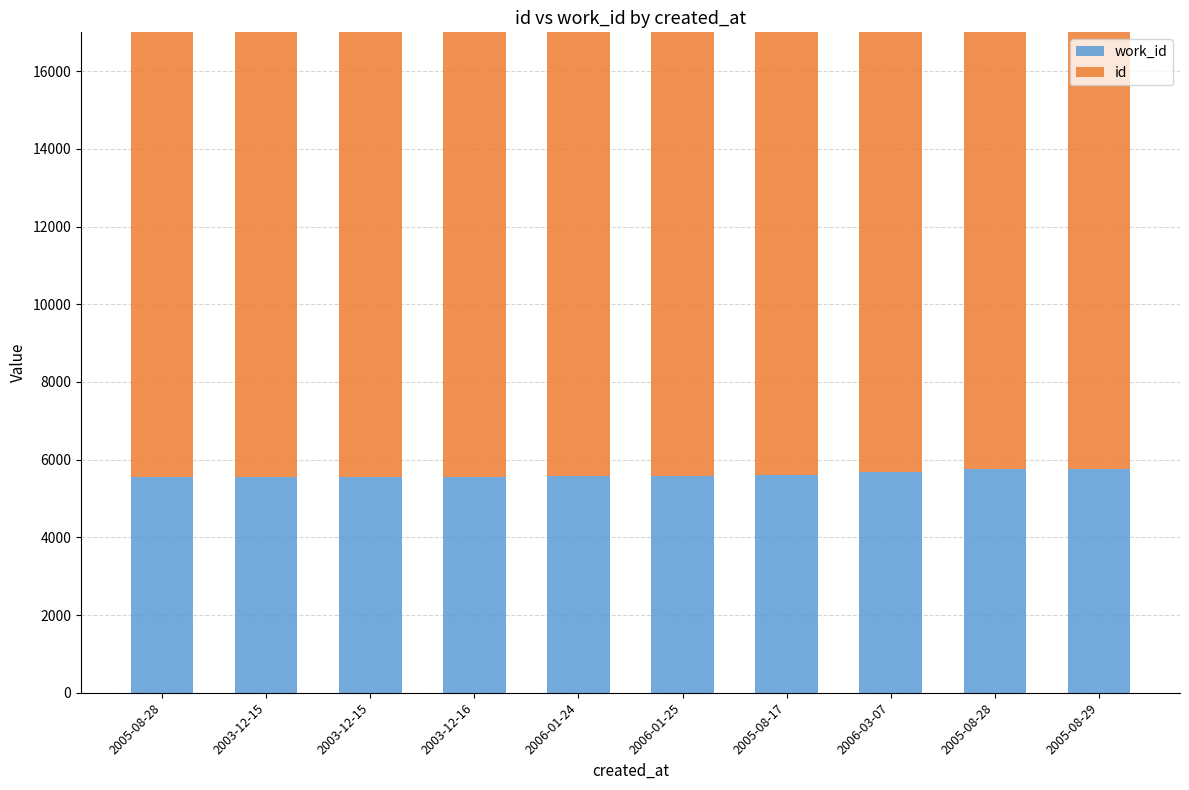

What is the label of the 10th bar from the left?

2005-08-29